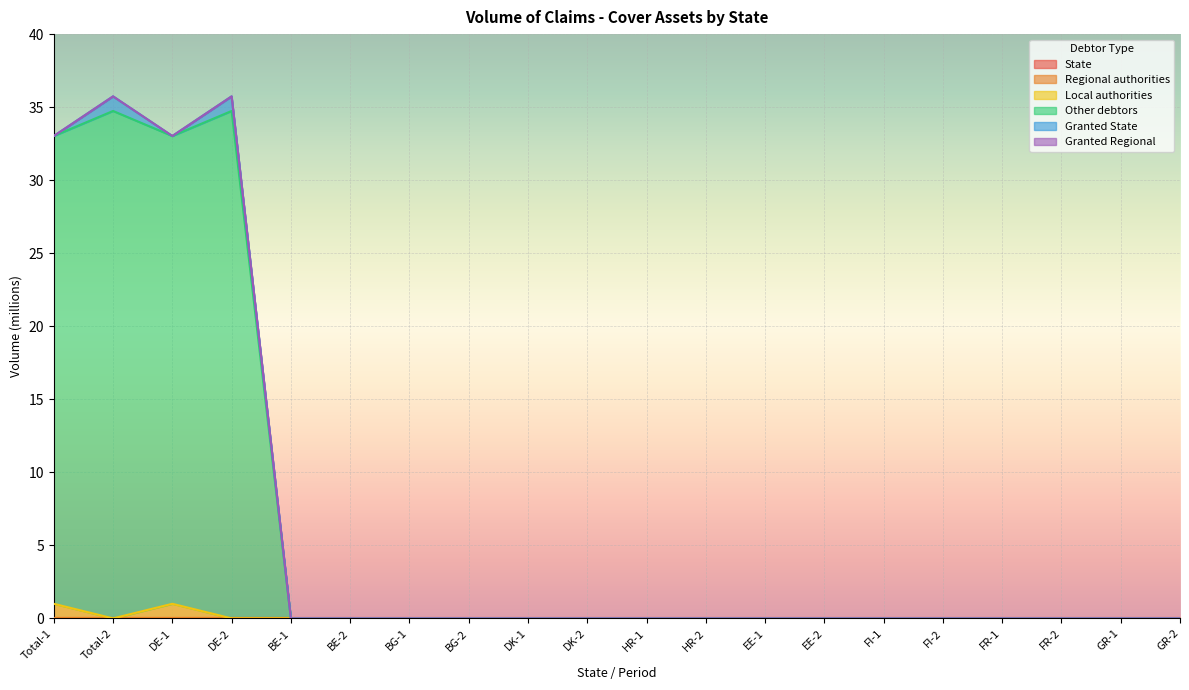

True or false: Regional authorities has a value of 0.0 at DE-2.

True